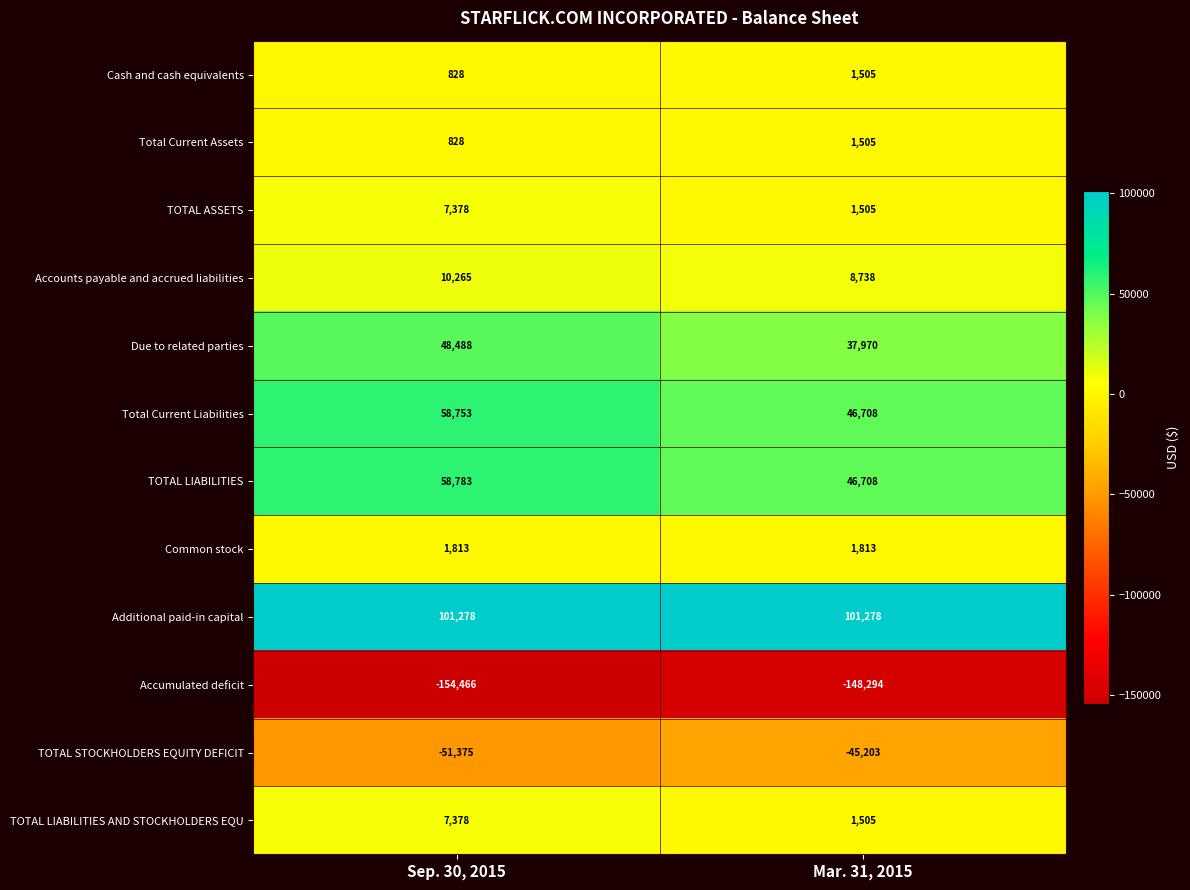

Reading left to right, what are all the values shown in this chart?

Cash and cash equivalents: 828	1505
Total Current Assets: 828	1505
TOTAL ASSETS: 7378	1505
Accounts payable and accrued liabilities: 10265	8738
Due to related parties: 48488	37970
Total Current Liabilities: 58753	46708
TOTAL LIABILITIES: 58783	46708
Common stock: 1813	1813
Additional paid-in capital: 101278	101278
Accumulated deficit: -154466	-148294
TOTAL STOCKHOLDERS EQUITY DEFICIT: -51375	-45203
TOTAL LIABILITIES AND STOCKHOLDERS EQU: 7378	1505